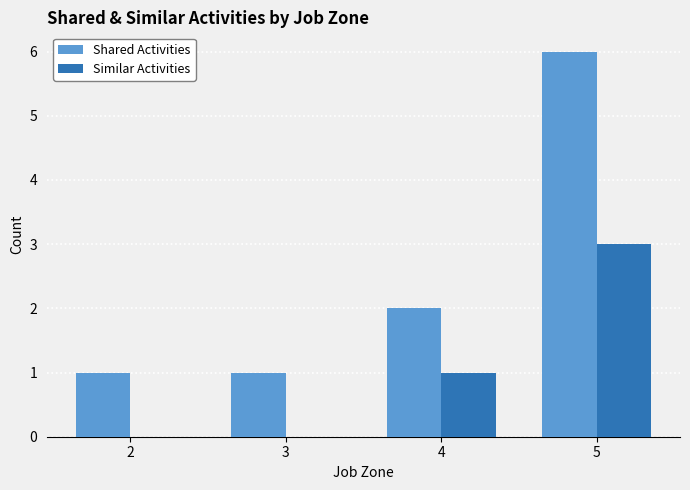

What is the total value across all series at 4?

3